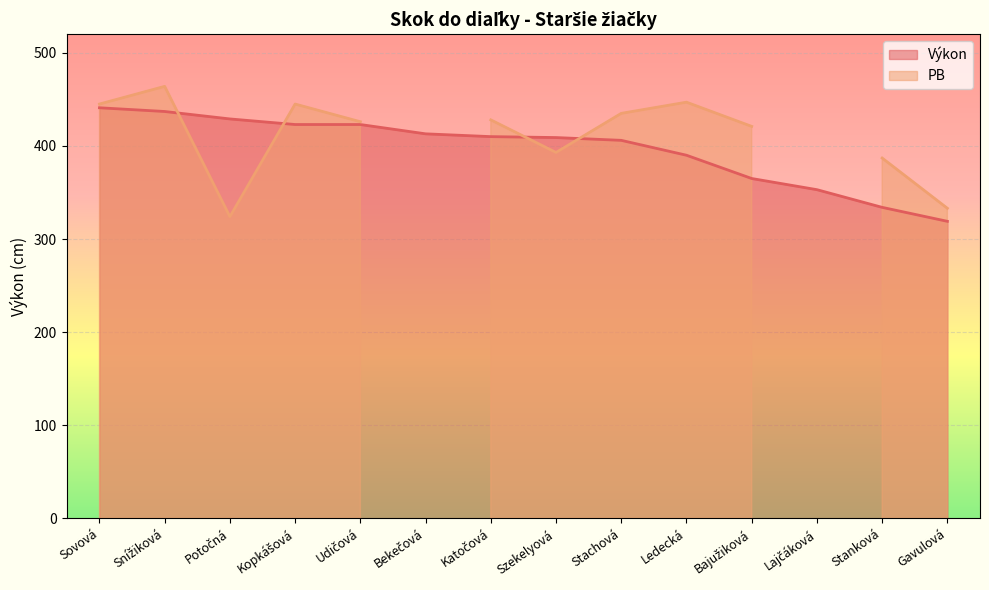

Reading left to right, list all the values displayed in this chart.

Sovová=441	Snížiková=437	Potočná=429	Kopkášová=423	Udičová=423	Bekečová=413	Katočová=410	Szekelyová=409	Stachová=406	Ledecká=390	Bajužiková=365	Lajčáková=353	Stanková=334	Gavulová=319